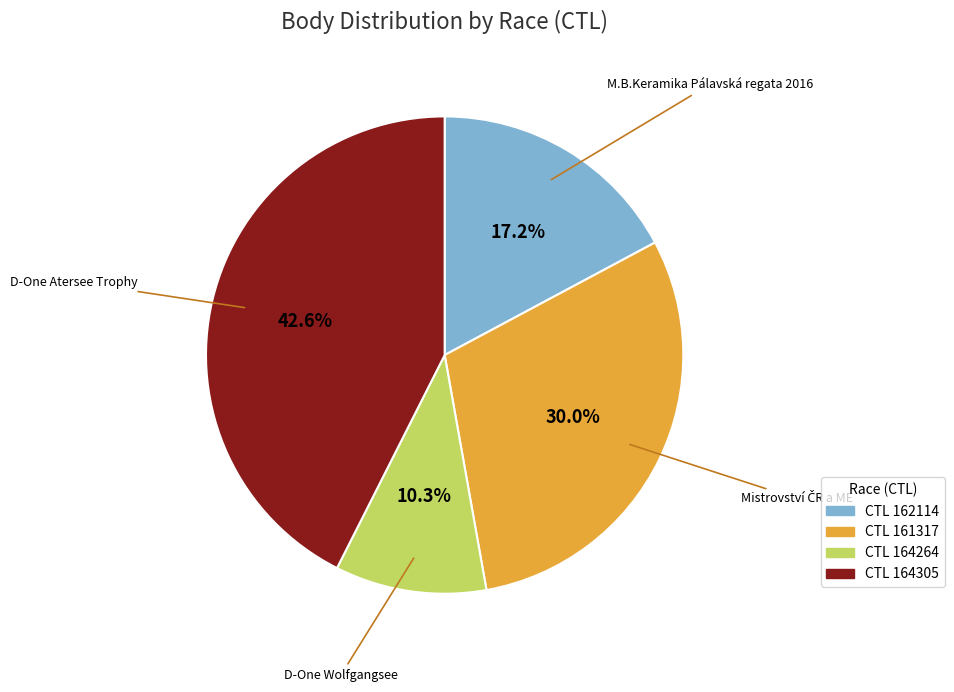

To the nearest percent, what is the average slice percentage?

25%